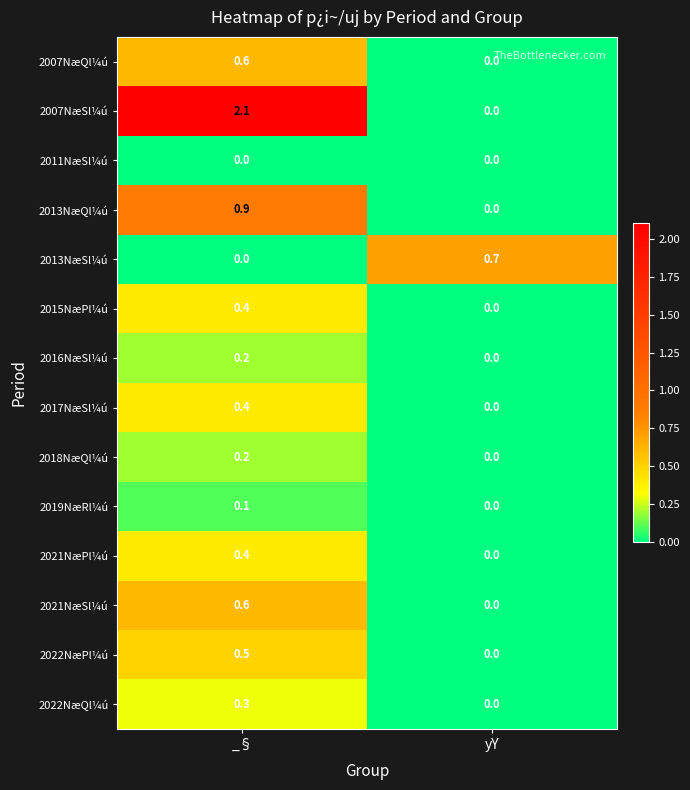

Which series has the largest range (max minus min)?

2007NæSl¼ú